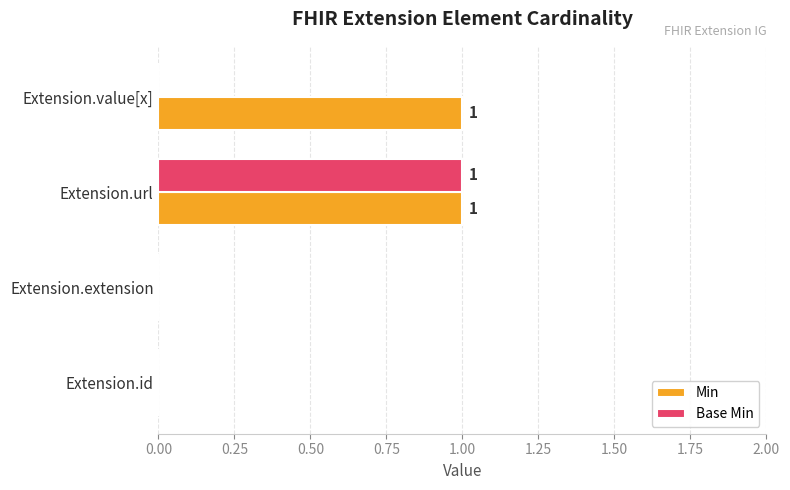

Between Extension.url and Extension.value[x], which series saw the biggest shift?

Base Min